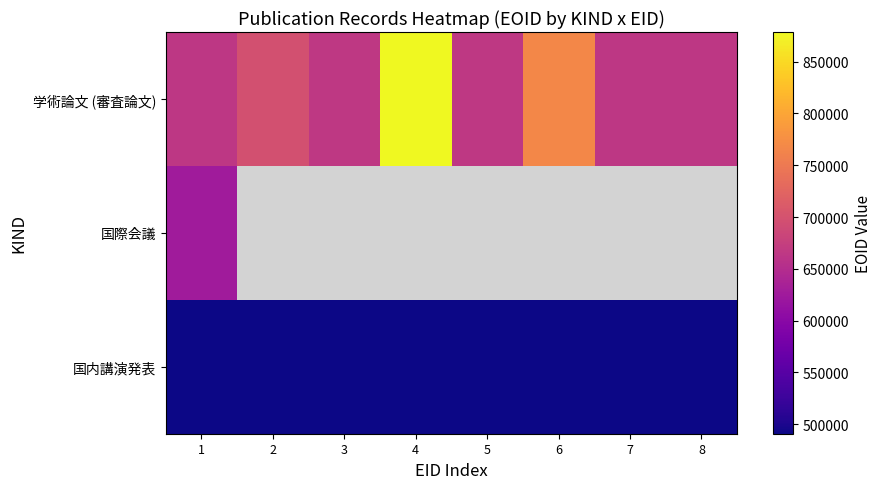

Rank the series by their average value, from highest to lowest.

学術論文 (審査論文), 国際会議, 国内講演発表